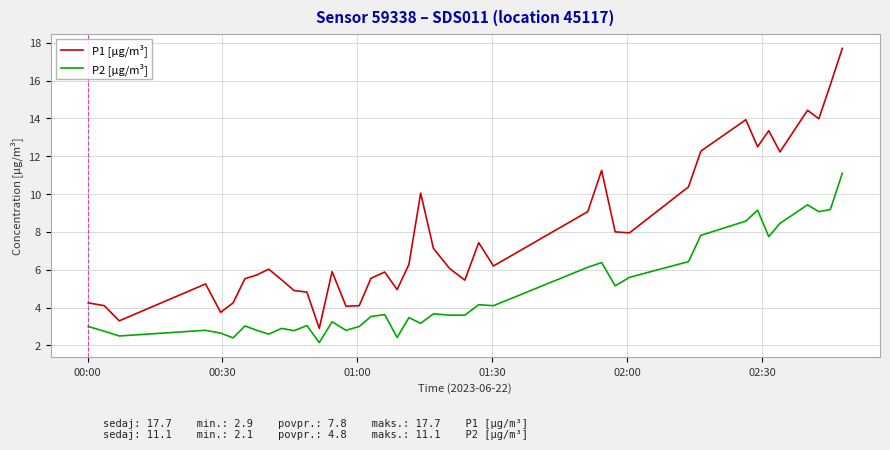

What is the average value of the P2 [µg/m³] series?

4.8